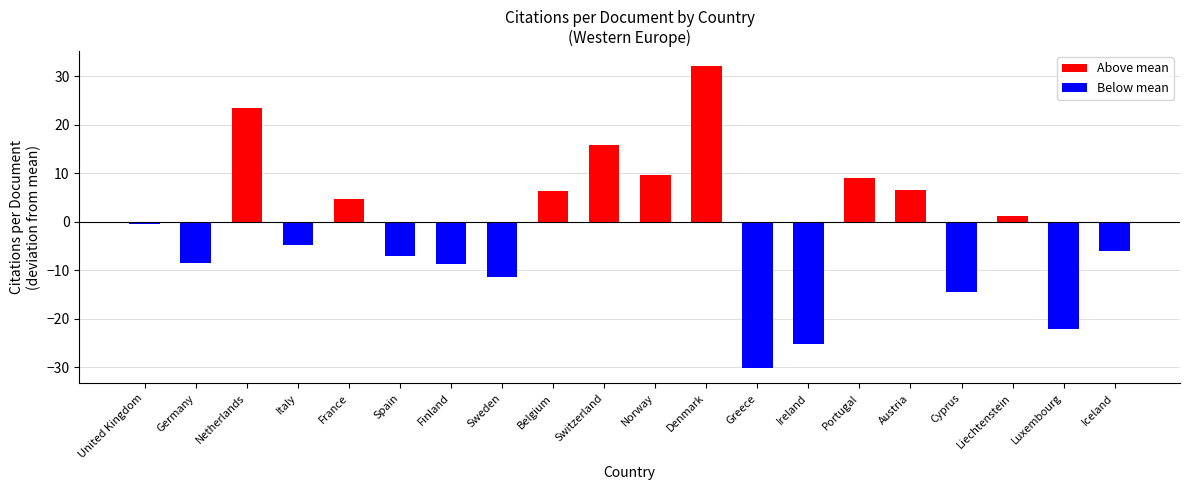

What position from the right is Denmark?

9